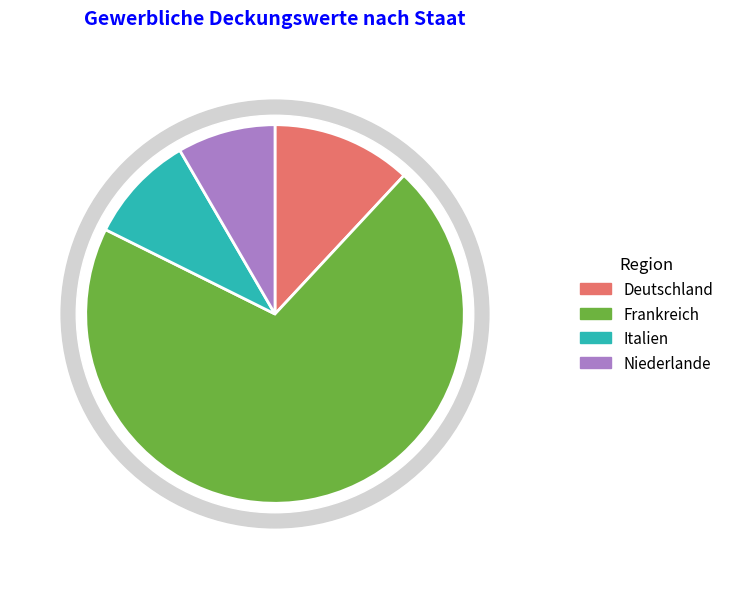

What is the ratio of the value at Niederlande to the value at Italien?

0.9